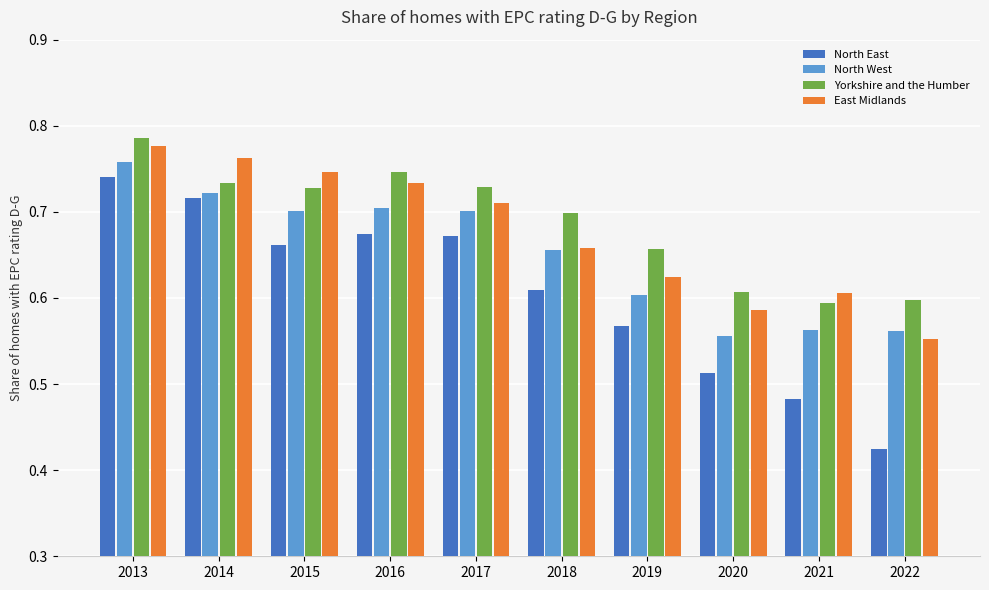

How many bars are there in total?

40